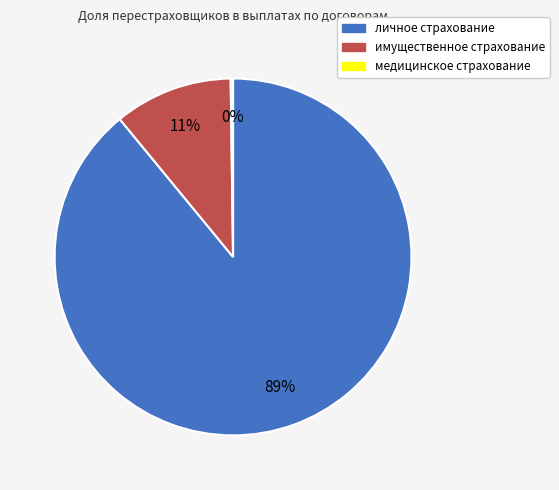

True or false: личное страхование accounts for 89% of the total.

True